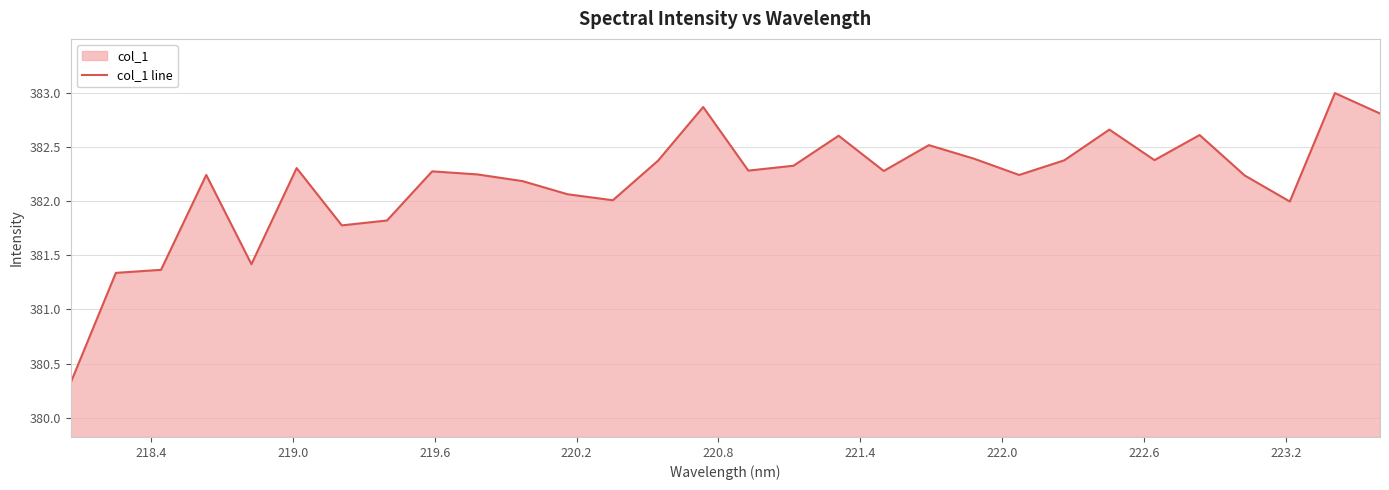

True or false: there are more than 0 points higher than both neighbors.

True